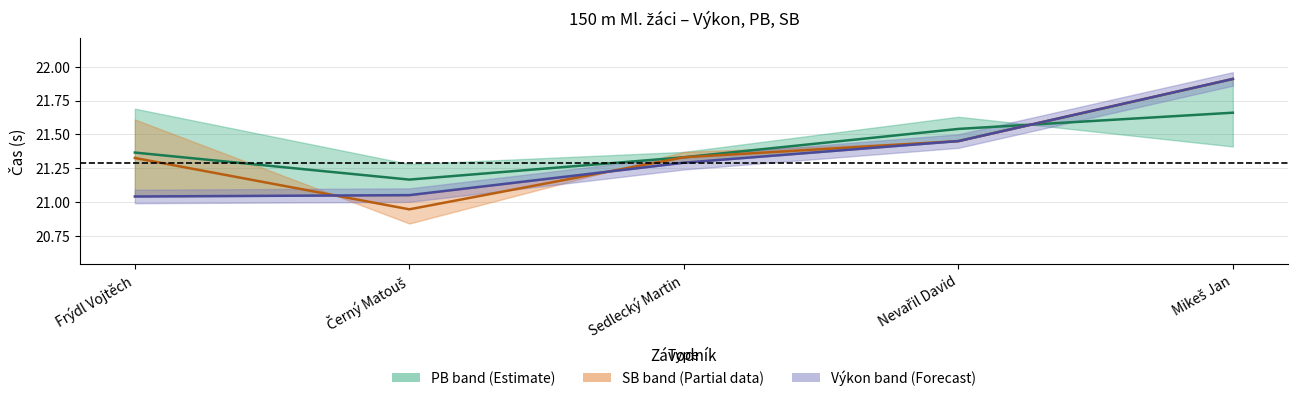

Between Nevařil David and Mikeš Jan, which is larger?

Mikeš Jan